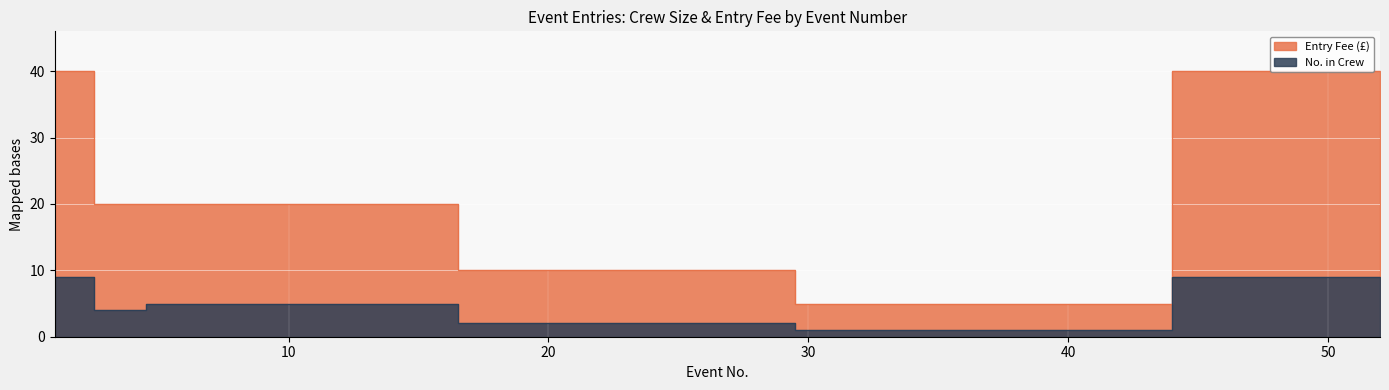

Which series has the largest total across all categories?

Entry Fee (£)